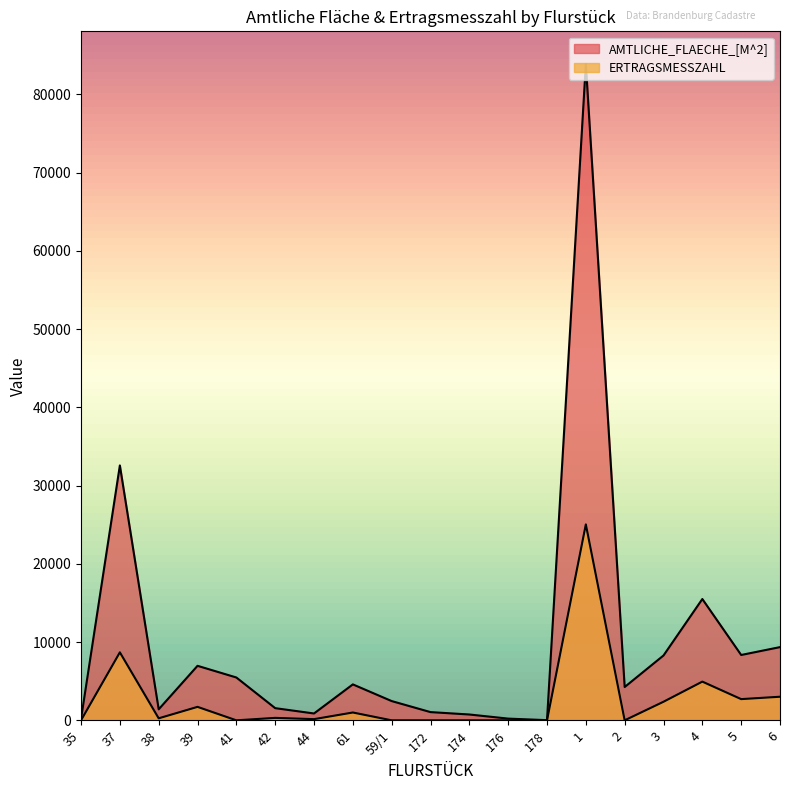

Where does the AMTLICHE_FLAECHE_[M^2] series first go above 4256?

37